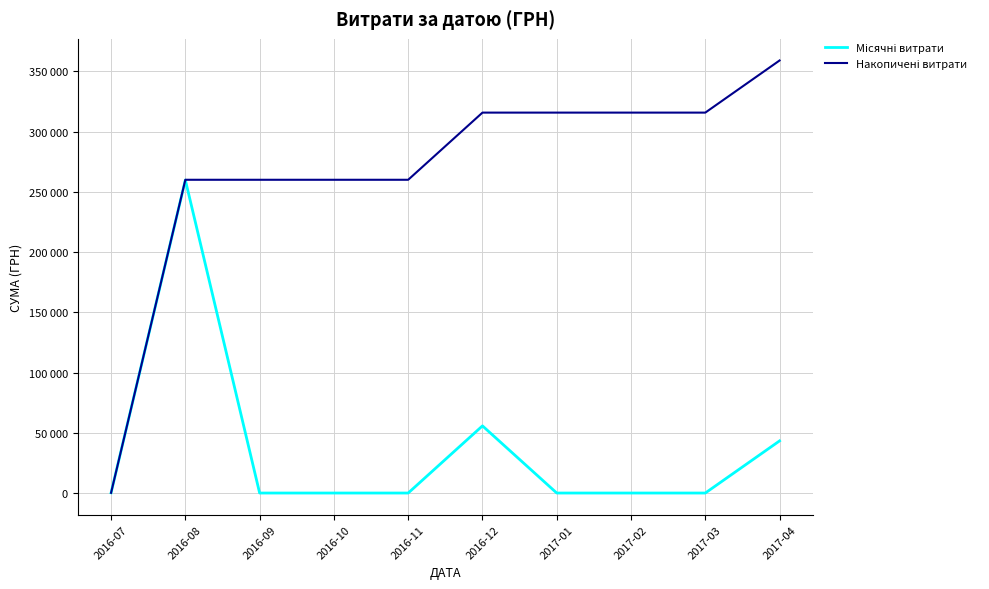

What is the average value of the Накопичені витрати series?

266317.5